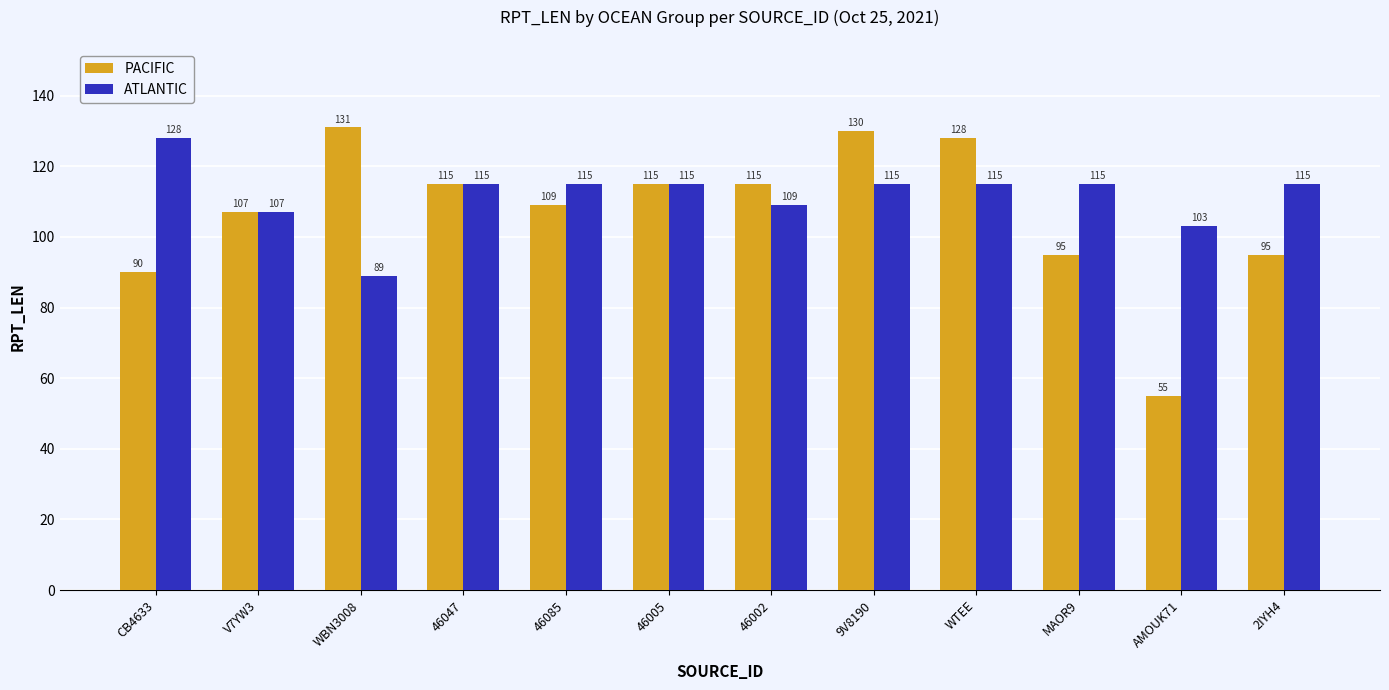

What is the greatest value displayed?

131